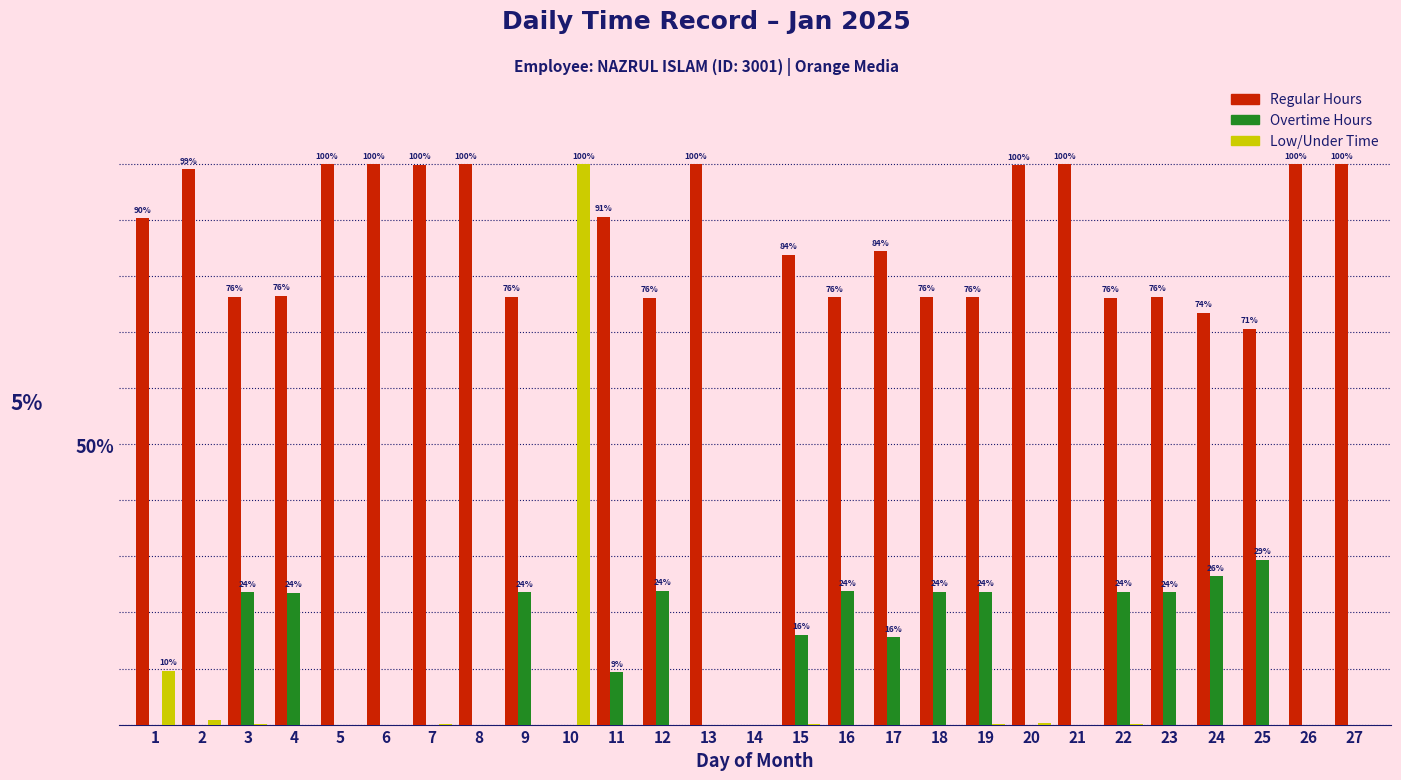

Which series has the largest total across all categories?

Regular Hours